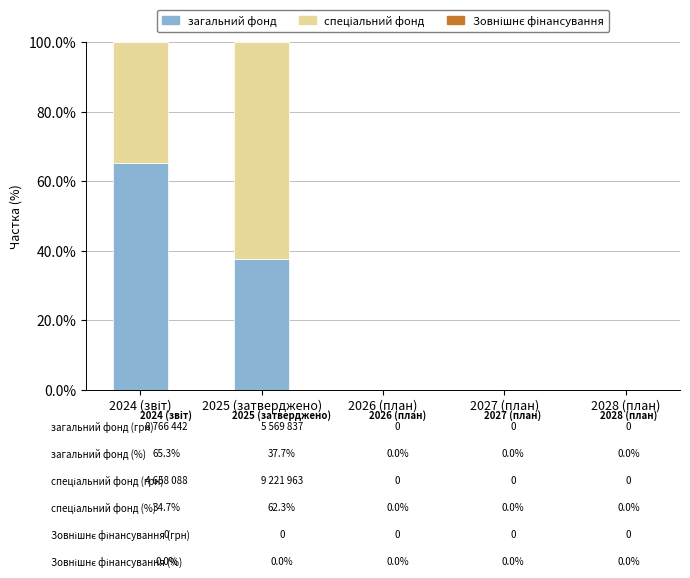

The загальний фонд series shows 66.1 at 2025 (затверджено). True or false?

False